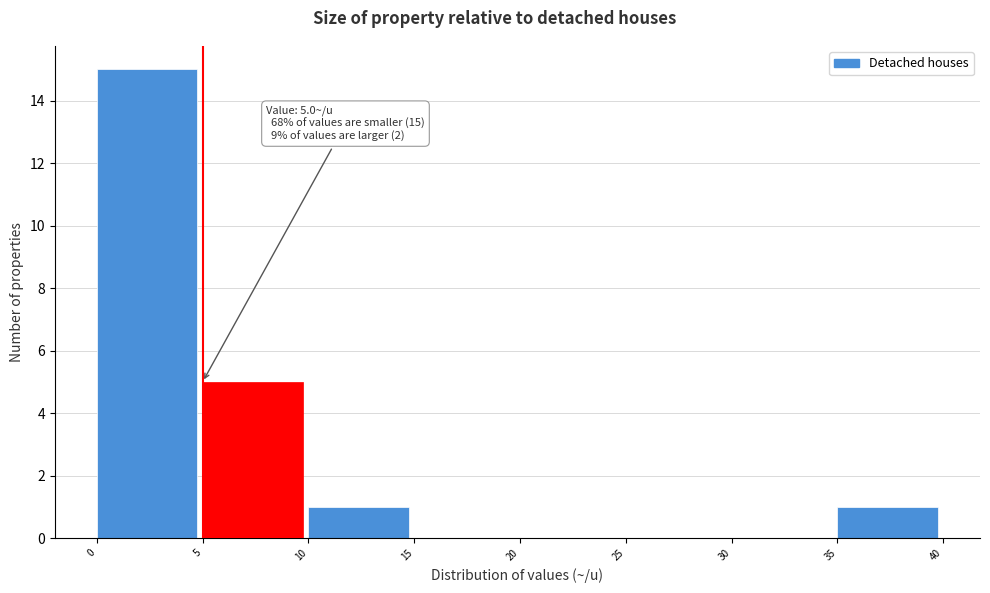

Over which range of the x-axis is the bar tallest?

0 to 5